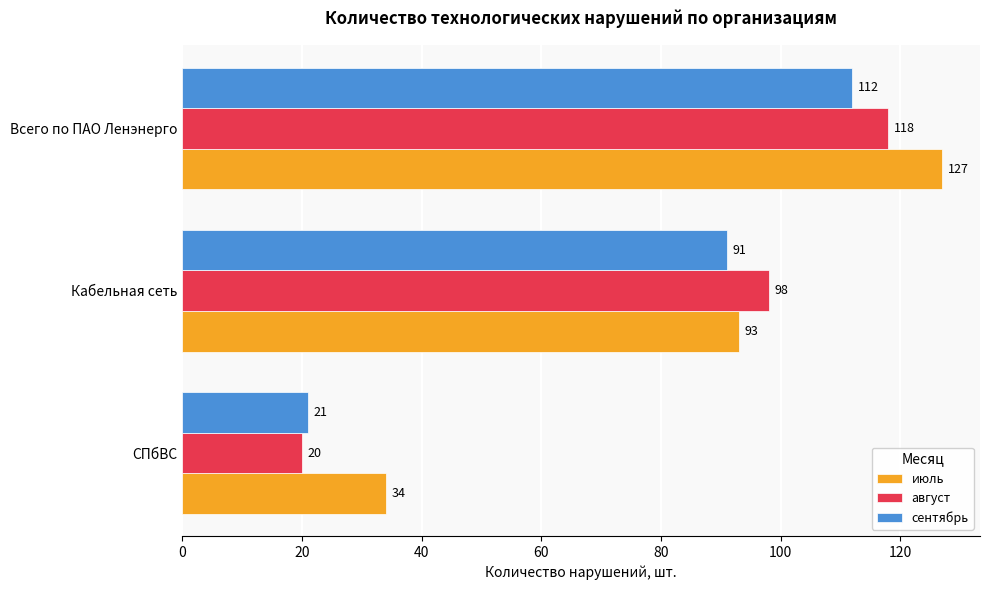

How many data points in август are less than 98?

1